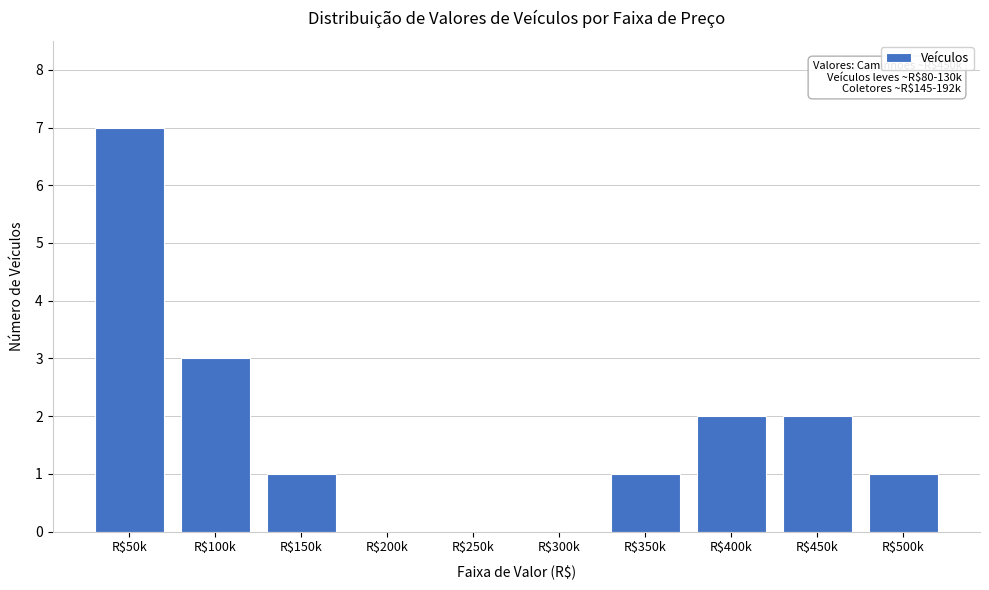

Which category has the highest value across all series?

R$50k